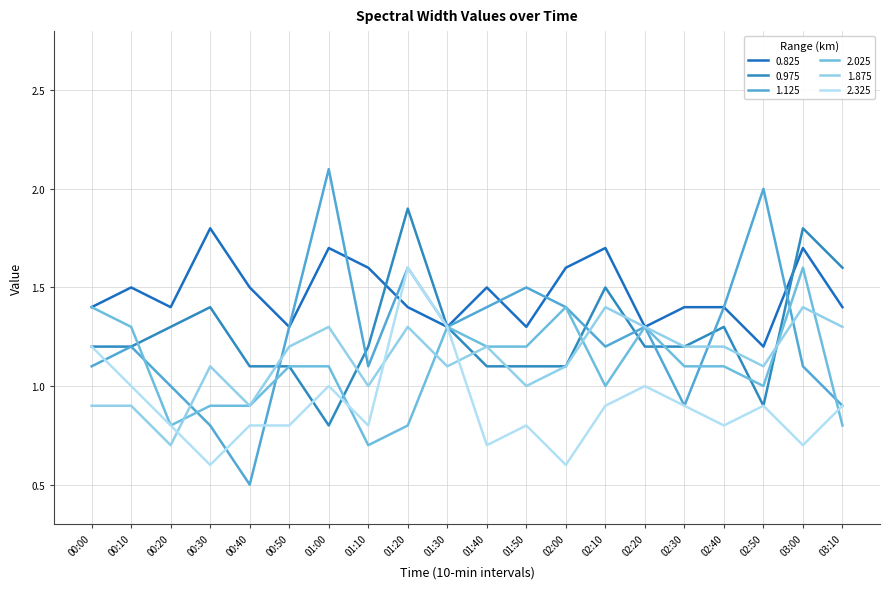

What position from the left is 02:50?

18